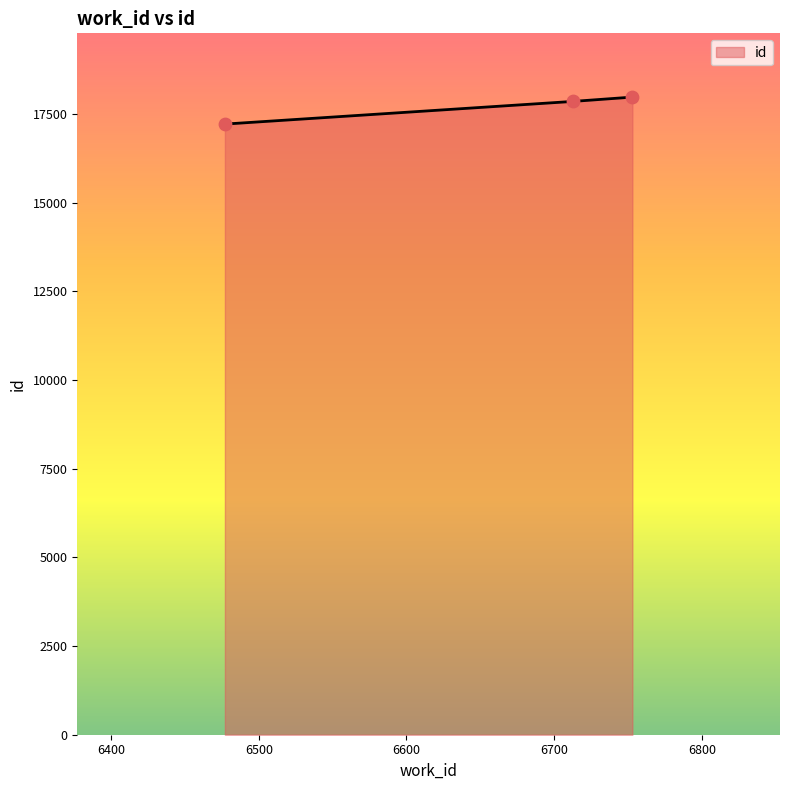

What is the sum of all values?

53061